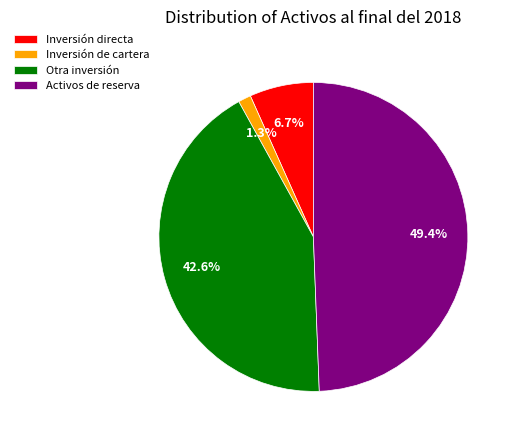

Is there any slice that represents more than half of the pie?

No